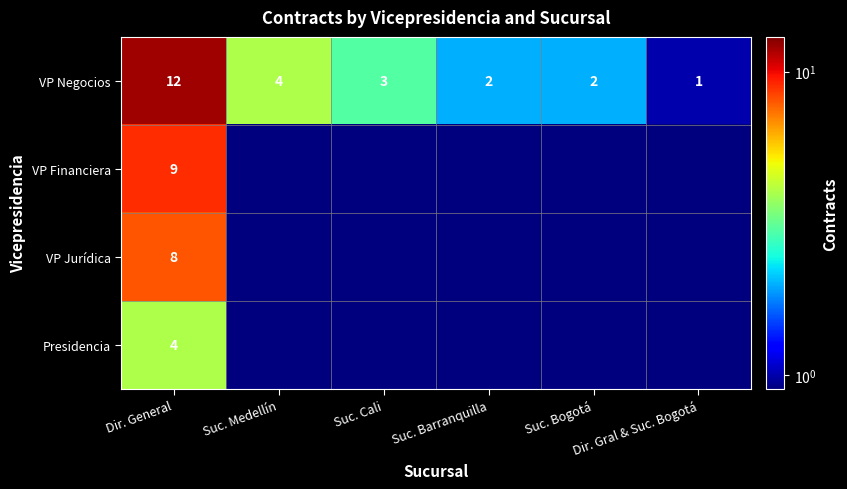

Which has a higher value, Suc. Cali or Dir. Gral & Suc. Bogotá?

Suc. Cali